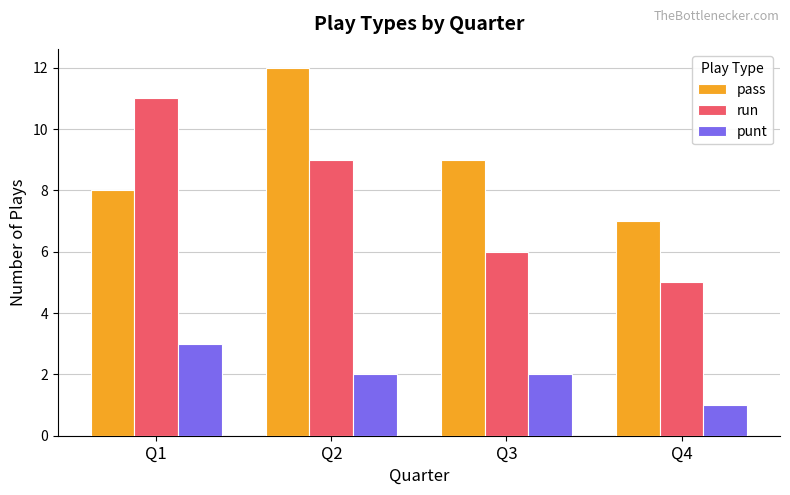

What is the total value across all series at Q3?

17